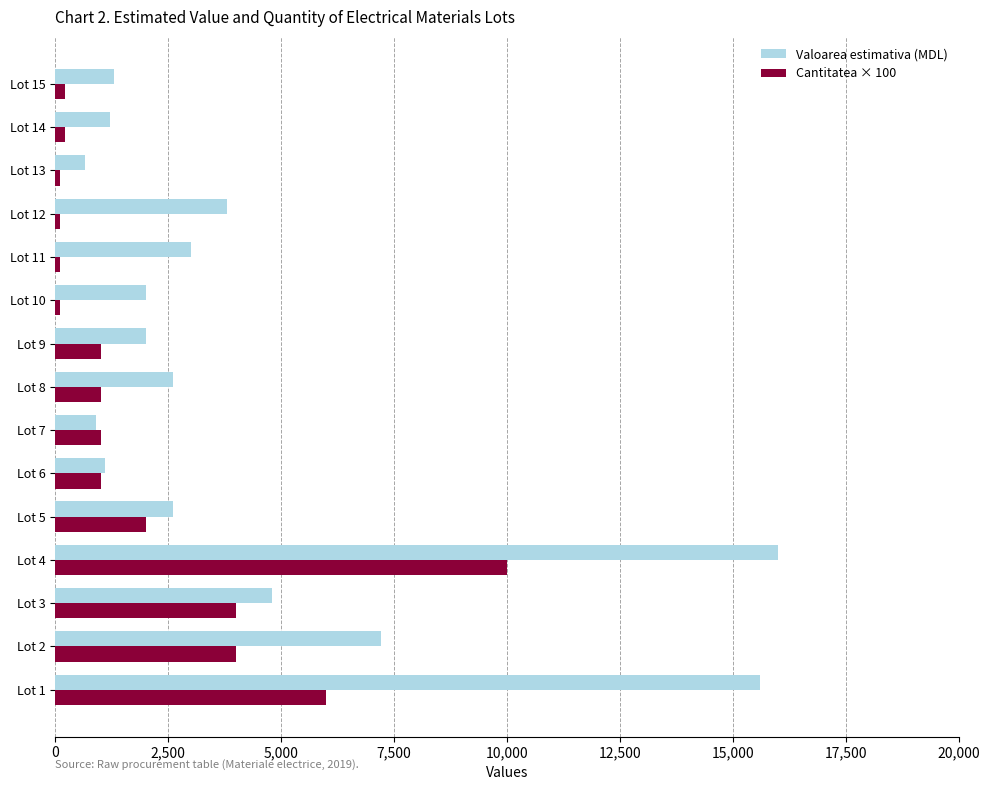

What is the sum of all Valoarea estimativa (MDL) values?

64750